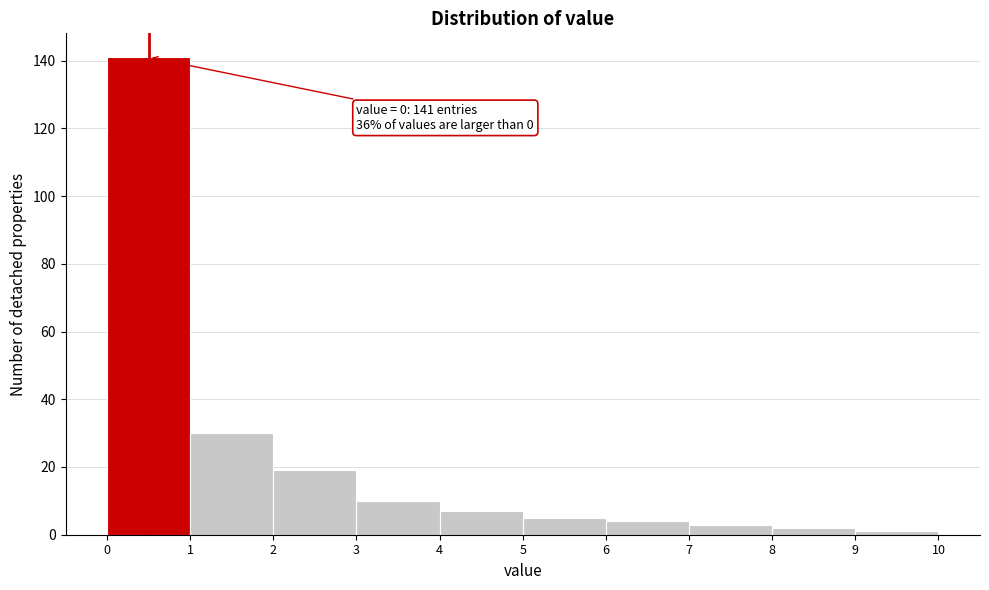

Which range on the x-axis has the tallest bar?

0 to 1